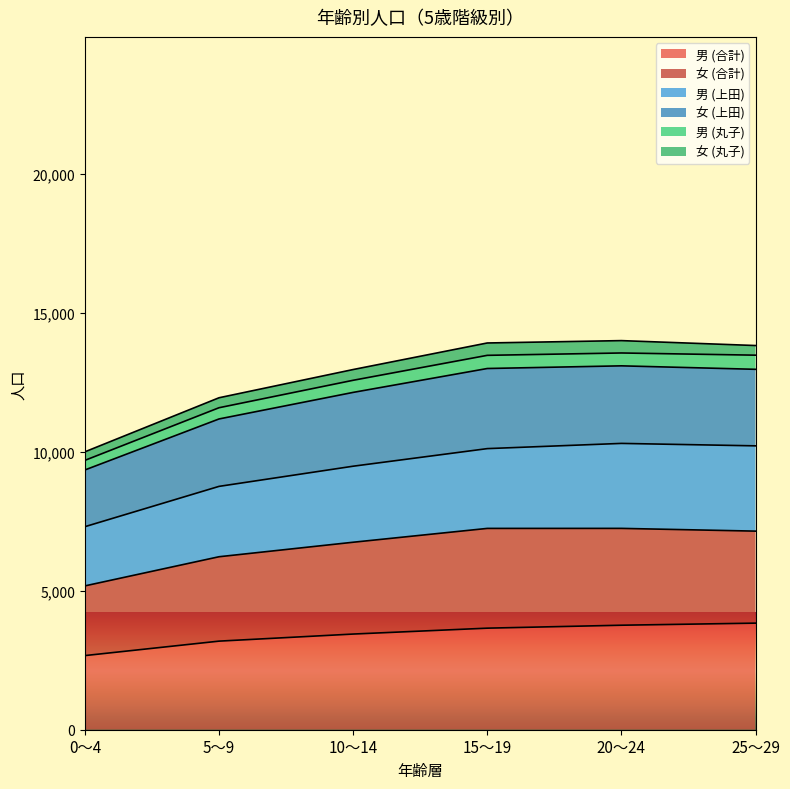

What is the maximum value for 男 (合計)?

3837